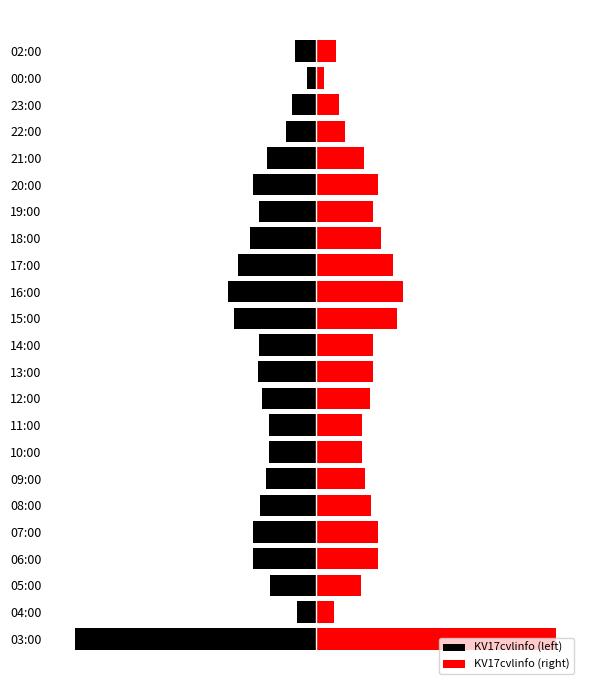

List the labels in order of KV17cvlinfo (right) value, smallest first.

00:00, 04:00, 02:00, 23:00, 22:00, 05:00, 10:00, 11:00, 21:00, 09:00, 12:00, 08:00, 14:00, 19:00, 13:00, 06:00, 07:00, 20:00, 18:00, 17:00, 15:00, 16:00, 03:00